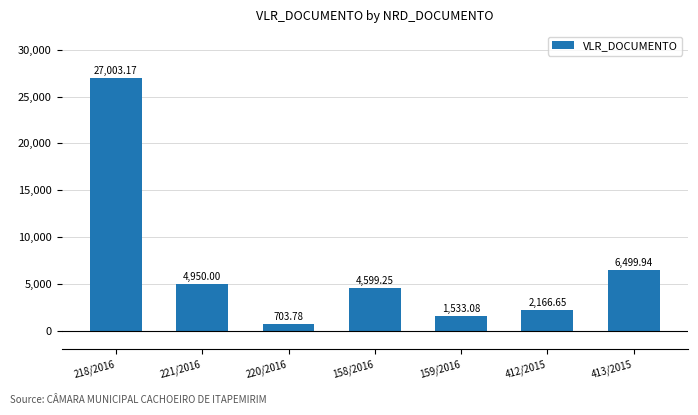

Where is the data nearest to the value 13853?

413/2015